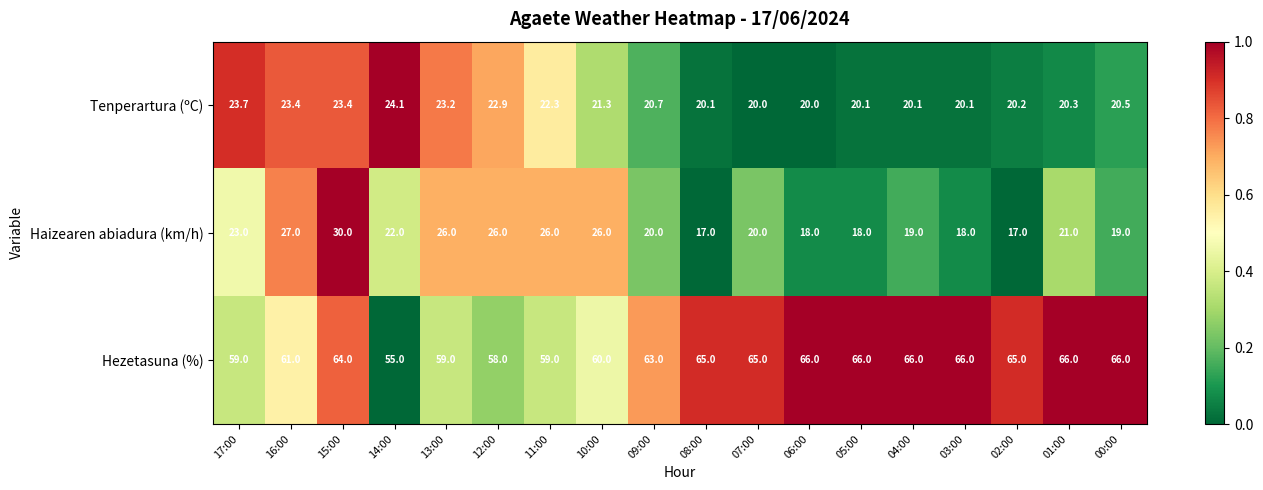

What is the difference between the Hezetasuna (%) values at 09:00 and 10:00?

3.0